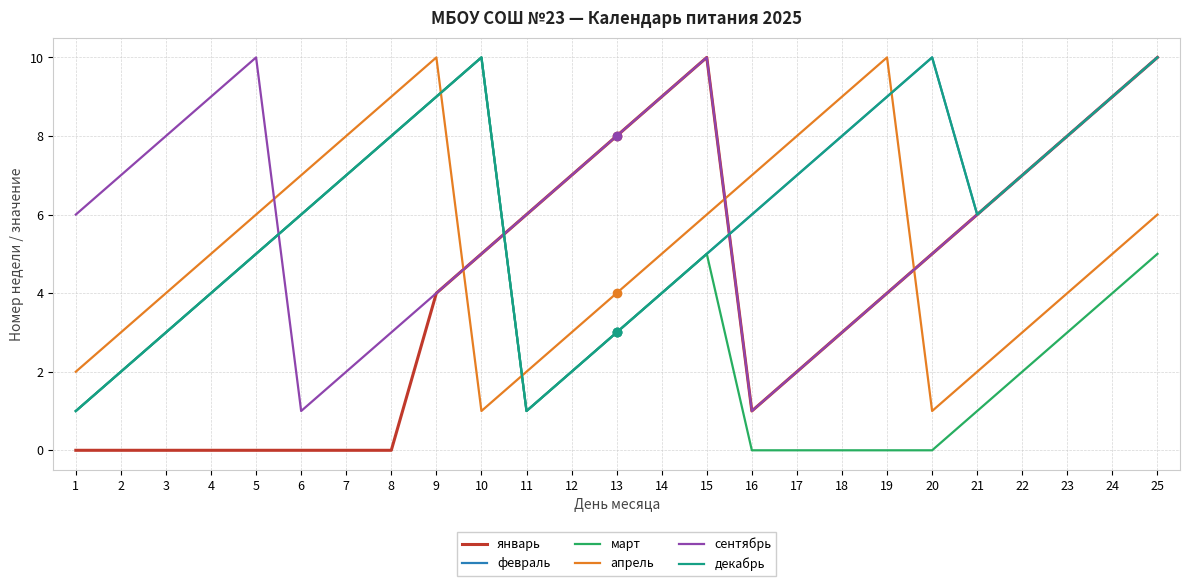

Does the chart have visible grid lines?

Yes